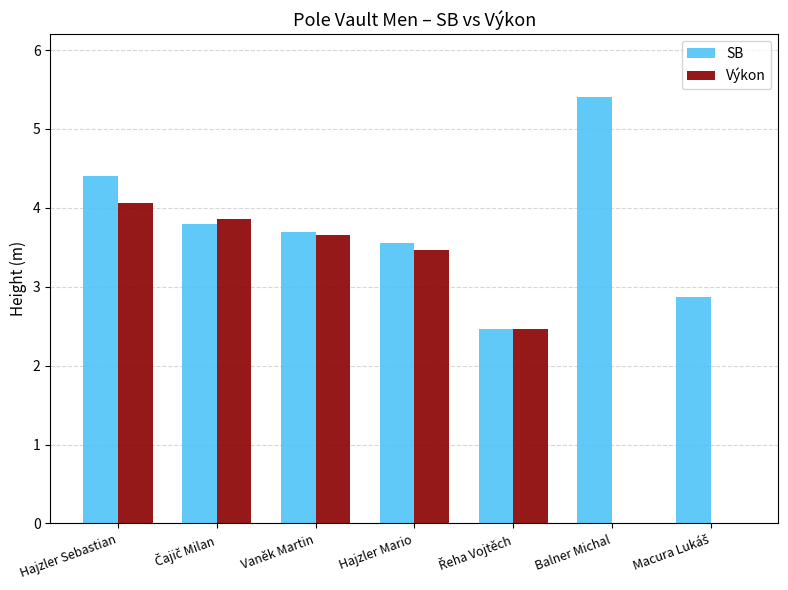

Is the value of SB at Hajzler Sebastian greater than the value of Výkon at Vaněk Martin?

Yes